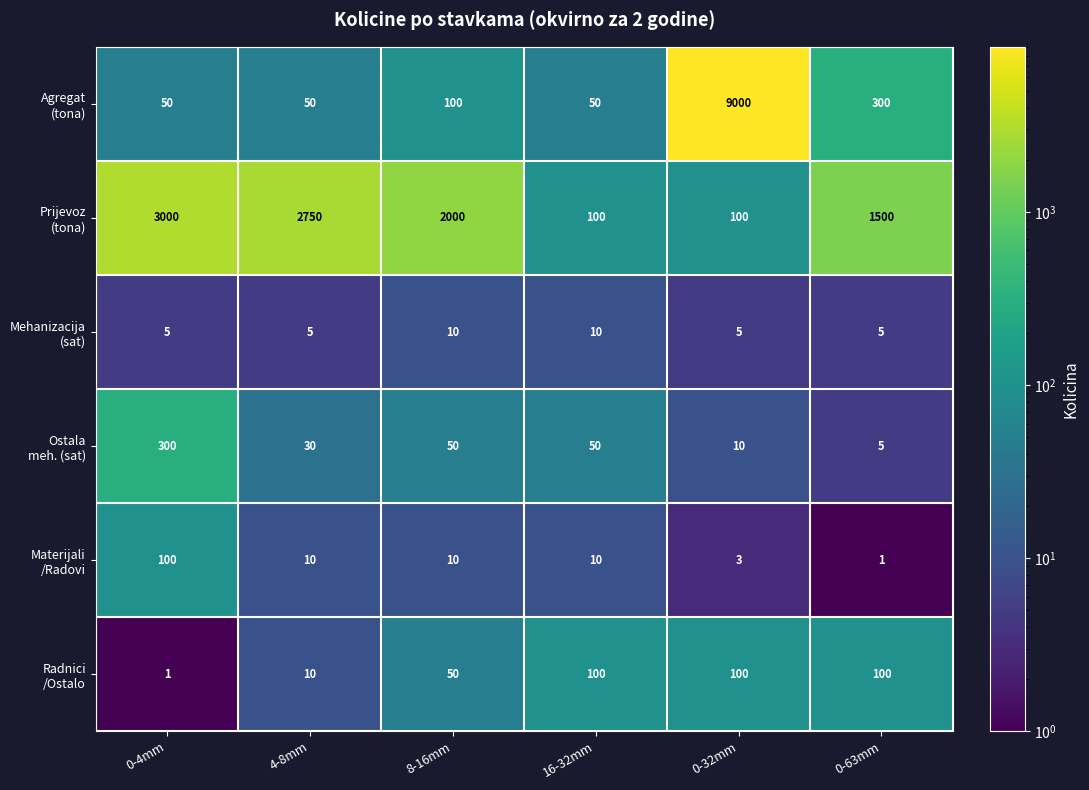

At how many categories does at least one series exceed 7724?

1